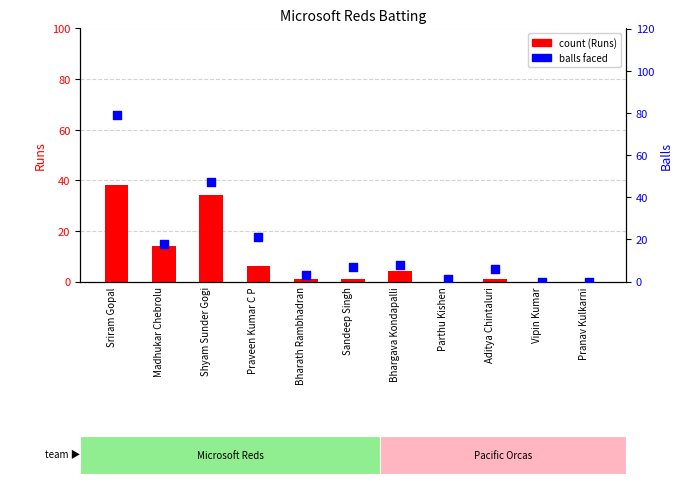

Which series reaches the minimum Y coordinate?

count